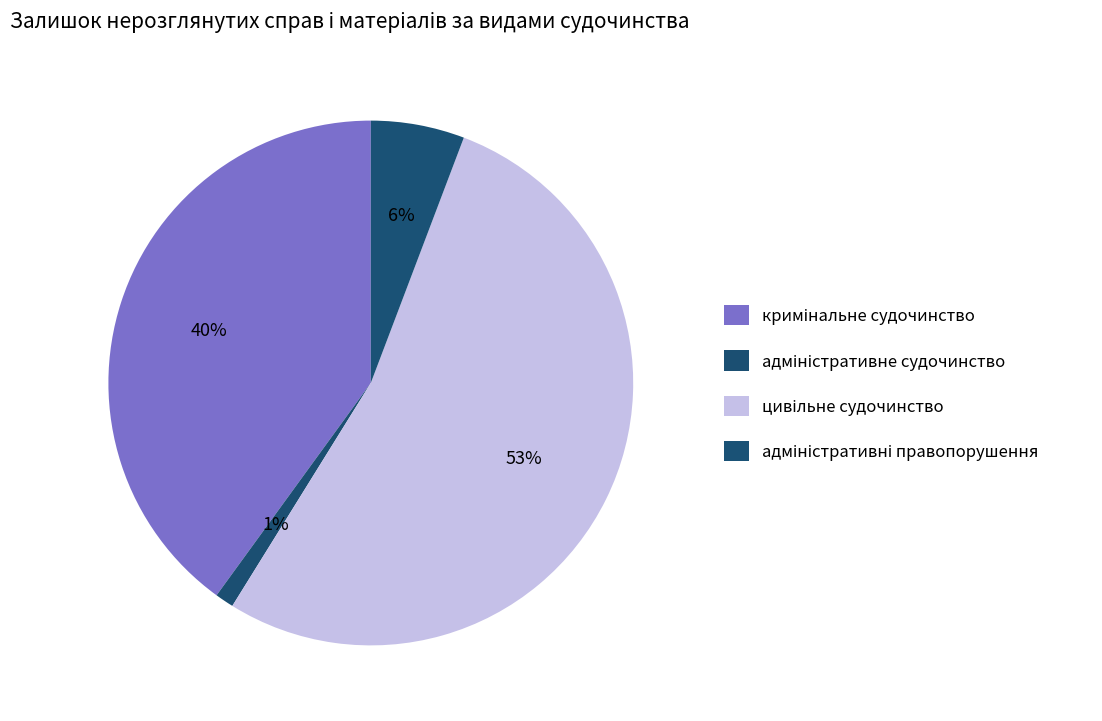

Which slice is the largest?

цивільне судочинство